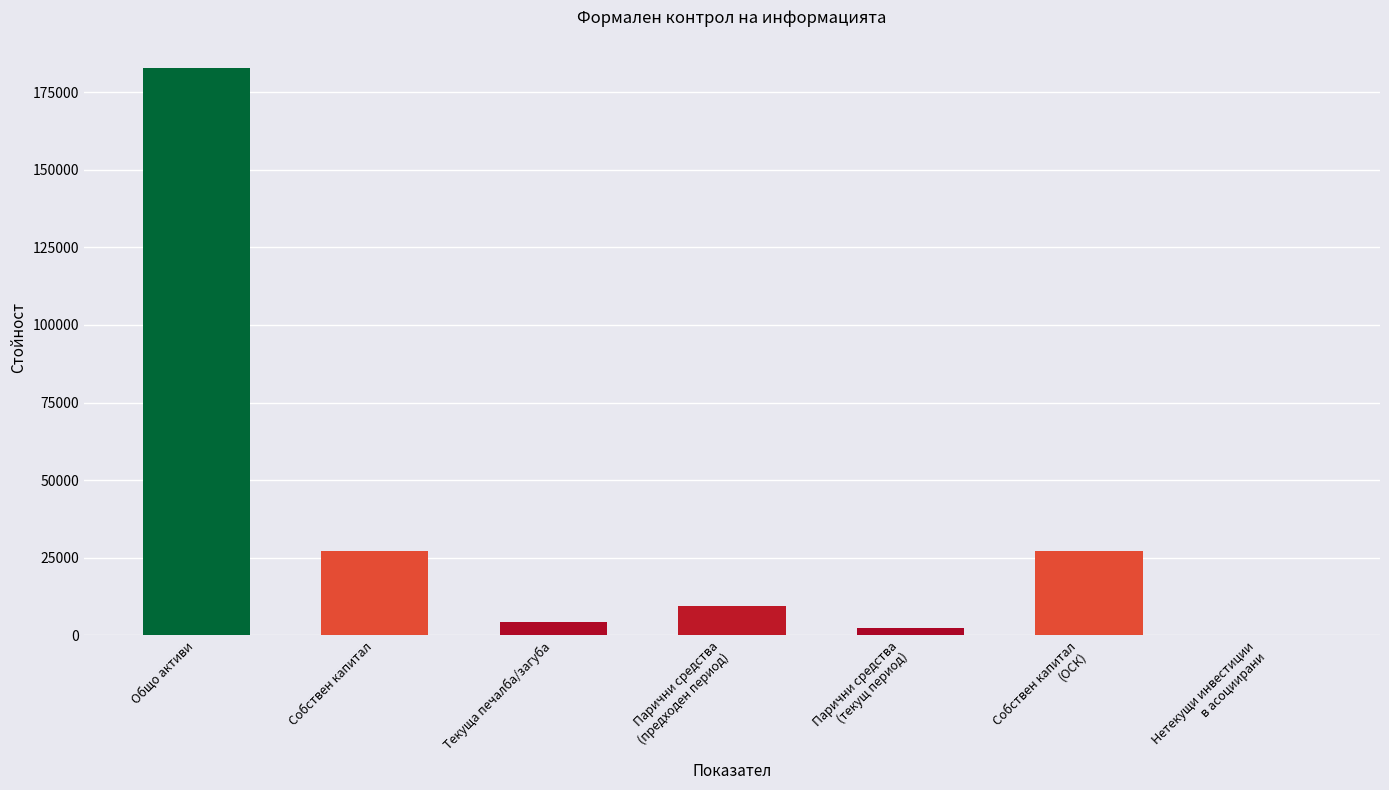

Which category has the highest value across all series?

Общо активи